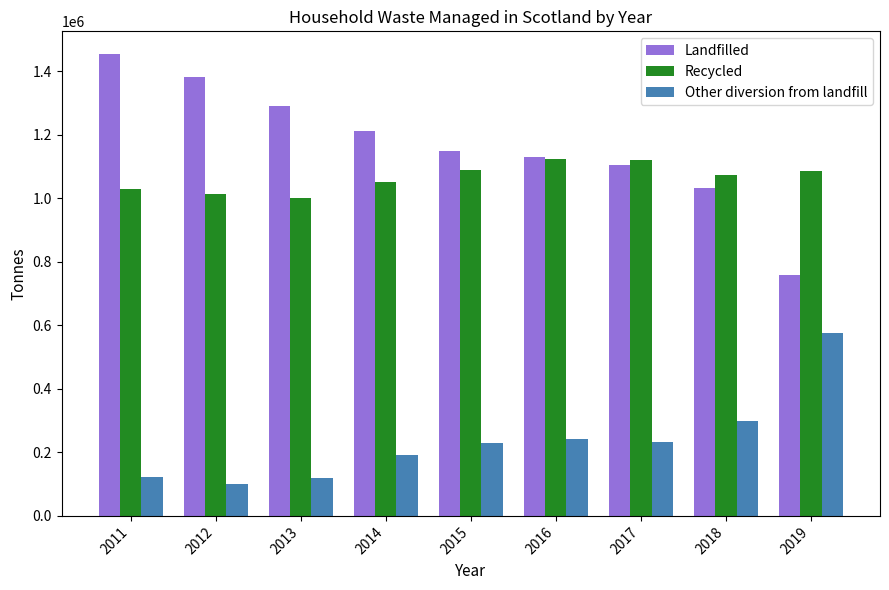

Which series has the widest spread of values?

Landfilled